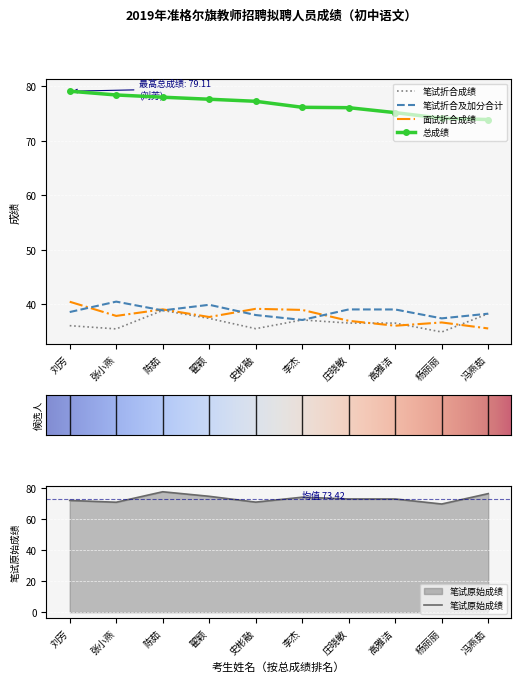

What is the approximate value of 总成绩 at 翟颖?

77.6